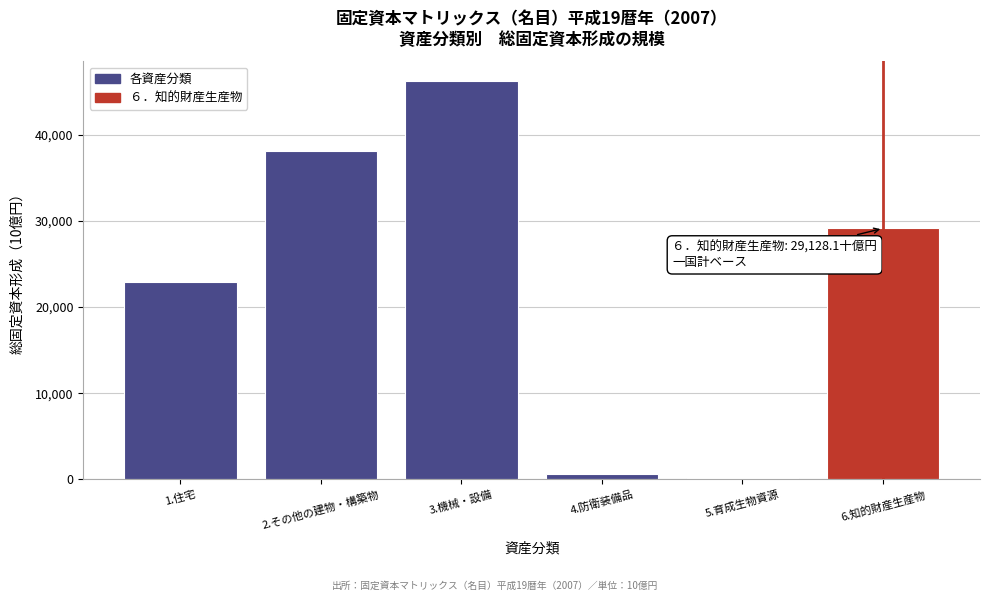

Reading right to left, extract all data points from this chart.

29128.1	197.9	571.9	46188.5	38064.5	22854.3